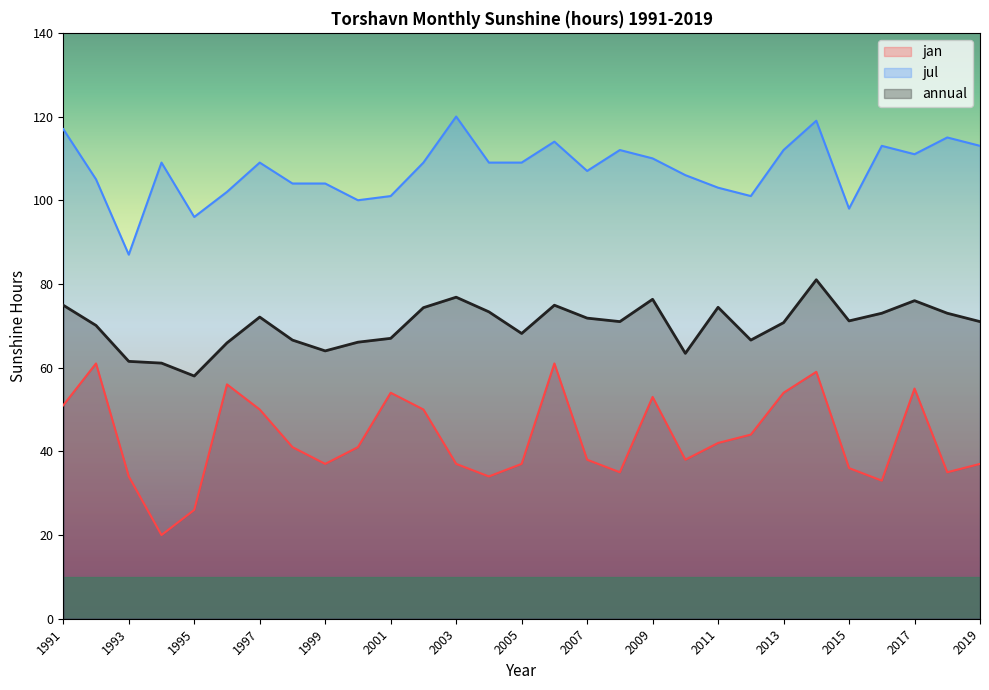

Which series has the largest total across all categories?

jul